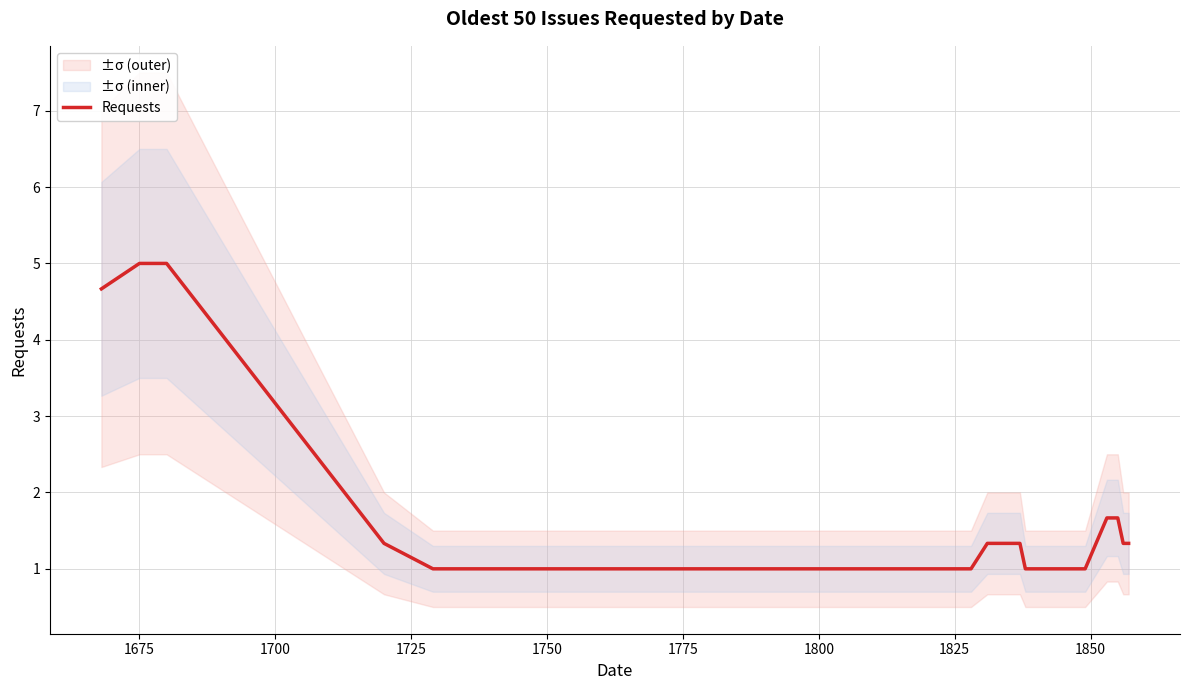

What is the highest value of the Requests series?

5.0